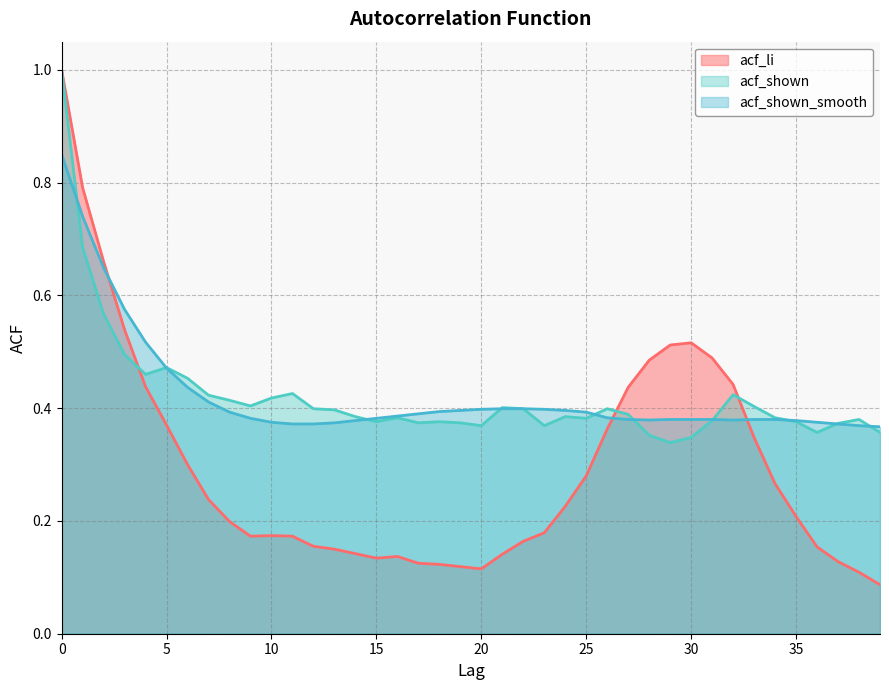

True or false: acf_shown and acf_shown_smooth intersect in this chart.

True